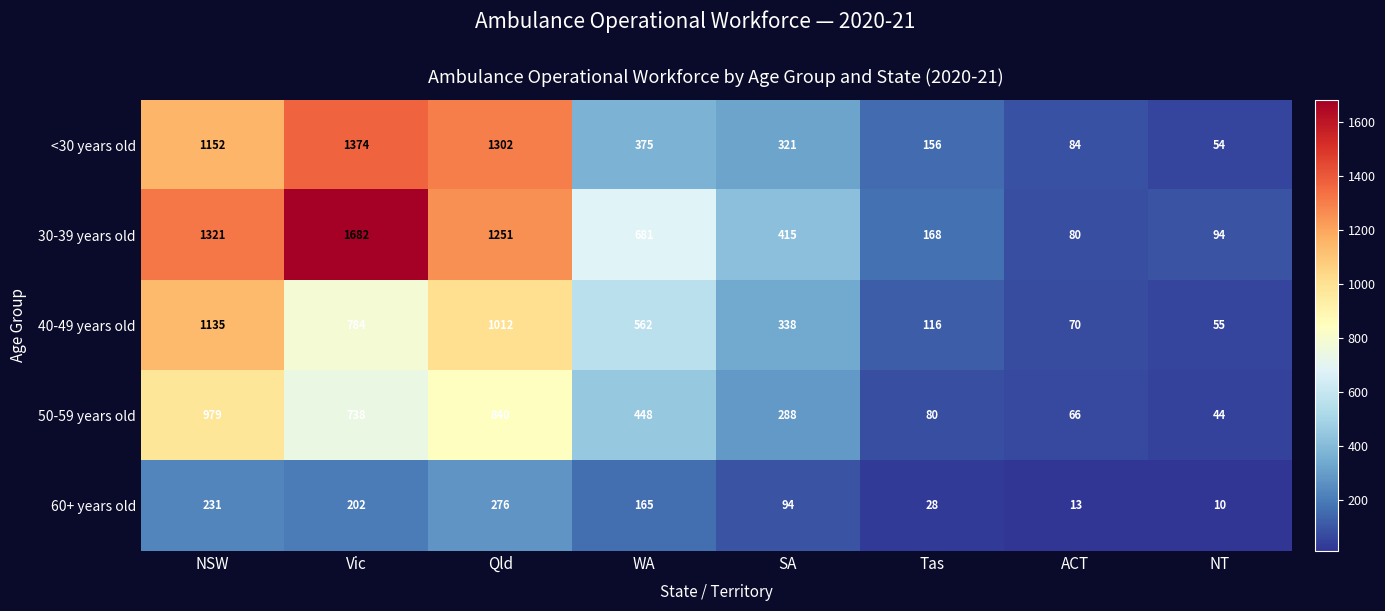

Which series has the widest spread of values?

30-39 years old